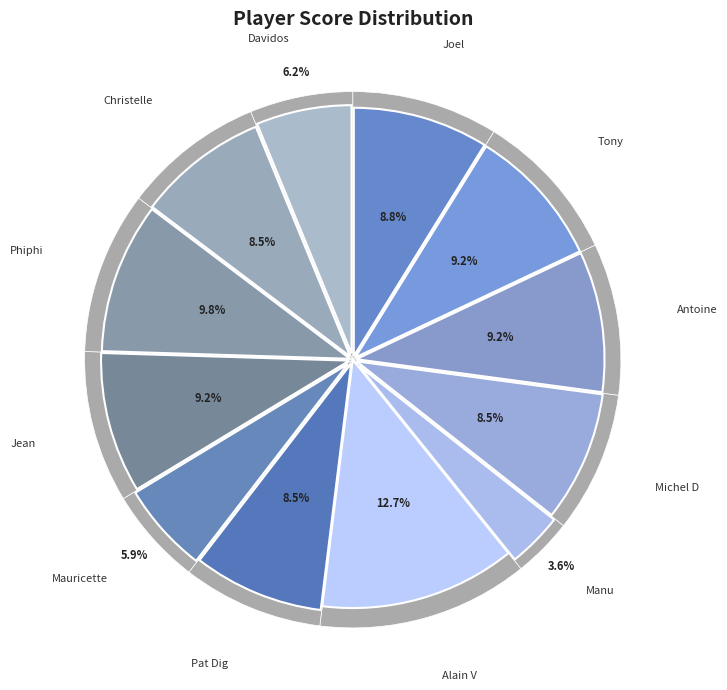

To the nearest percent, what portion does Michel D represent?

8%